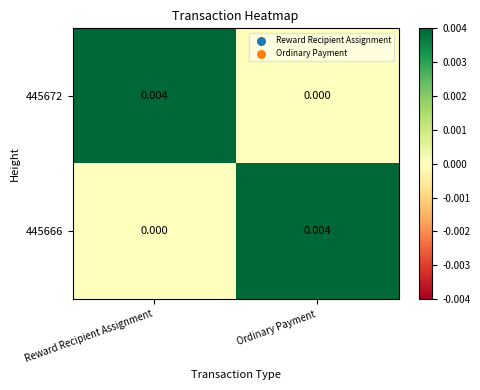

At which label does 445666 reach its peak?

Ordinary Payment